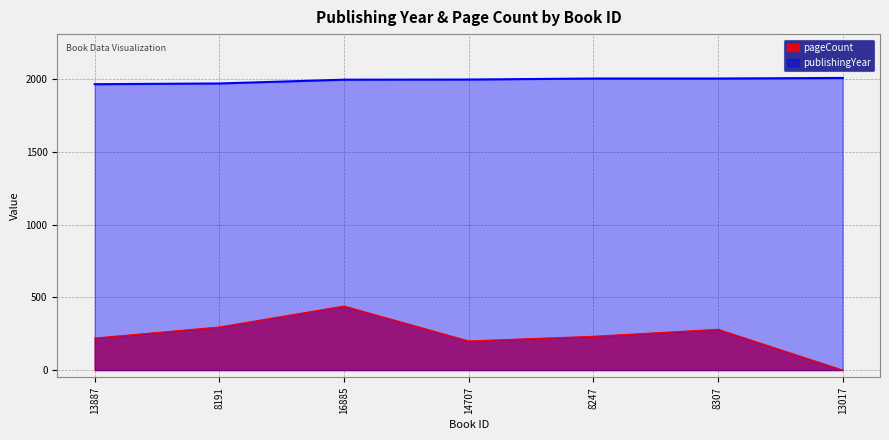

Which series has the widest spread of values?

pageCount